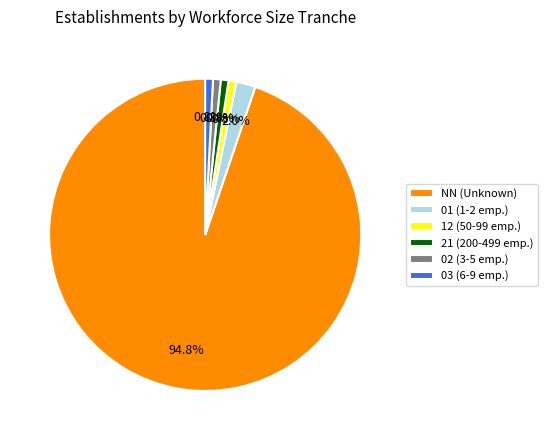

What percentage do NN (Unknown) and 02 (3-5 emp.) together represent?

95.6%